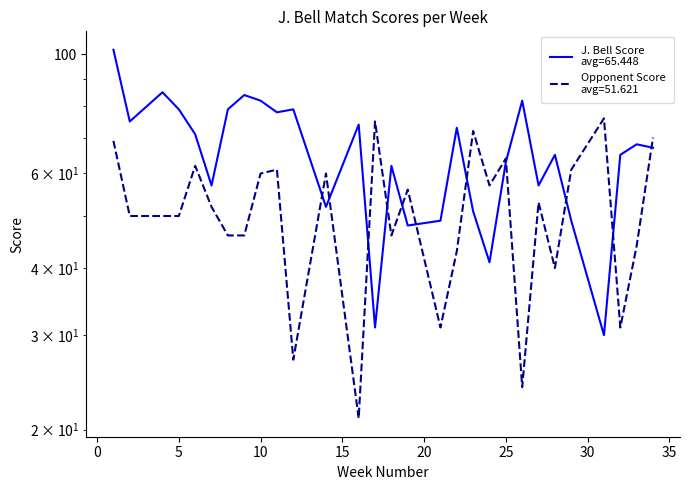

Which series has the largest total across all categories?

J. Bell Score